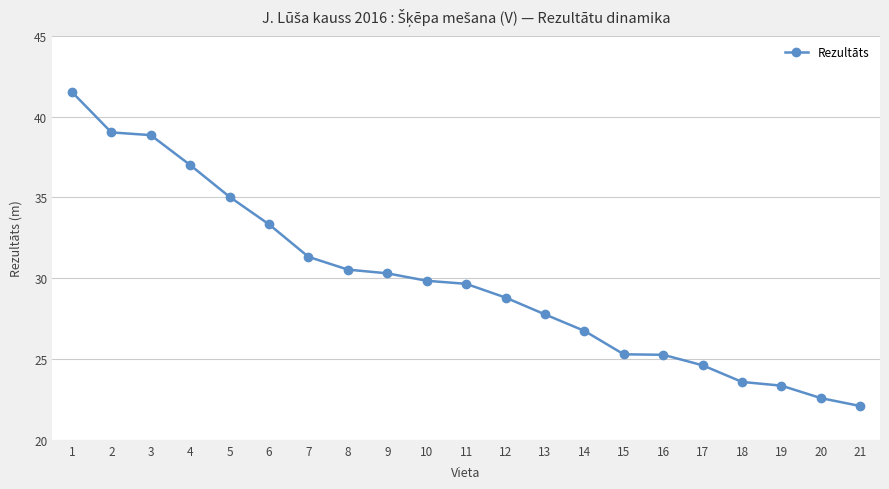

What is the value of the 21st point from the left?

22.1